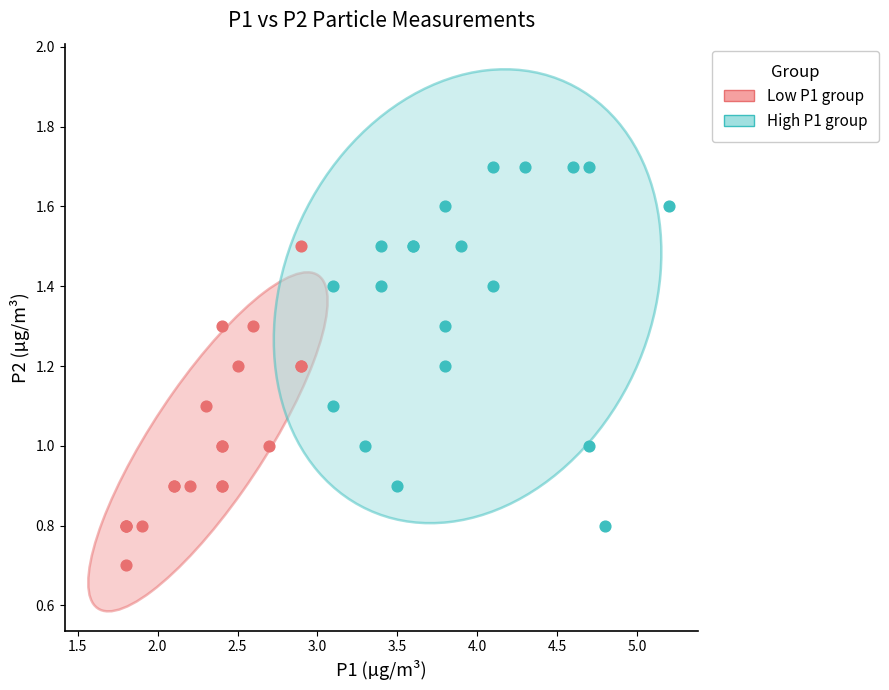

Which series has the largest Y range (max minus min)?

High P1 group